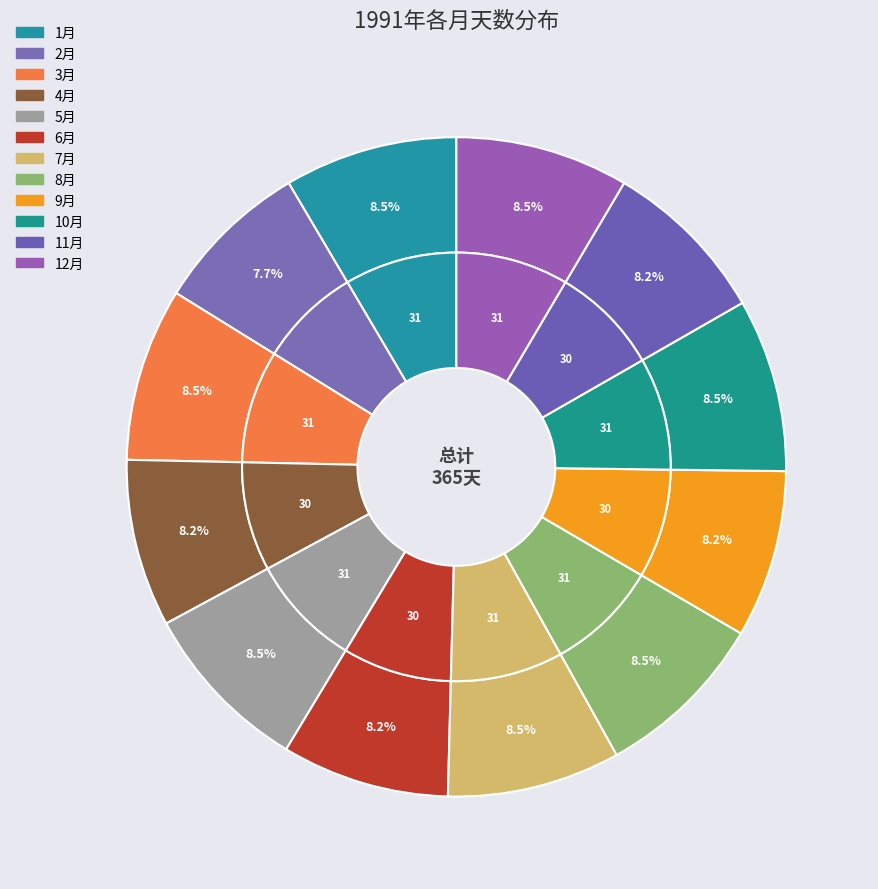

True or false: 12月 accounts for 8% of the total.

True